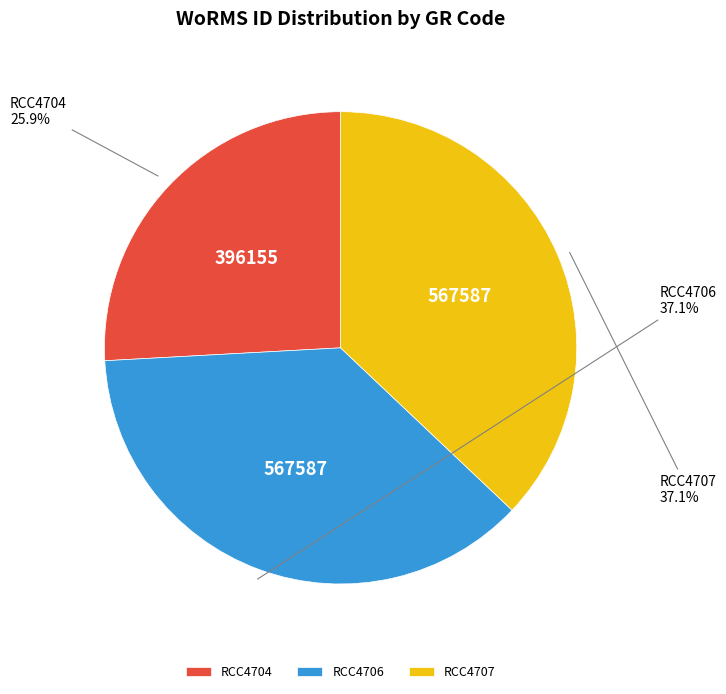

Is the sum of RCC4704 and RCC4706 greater than half?

Yes